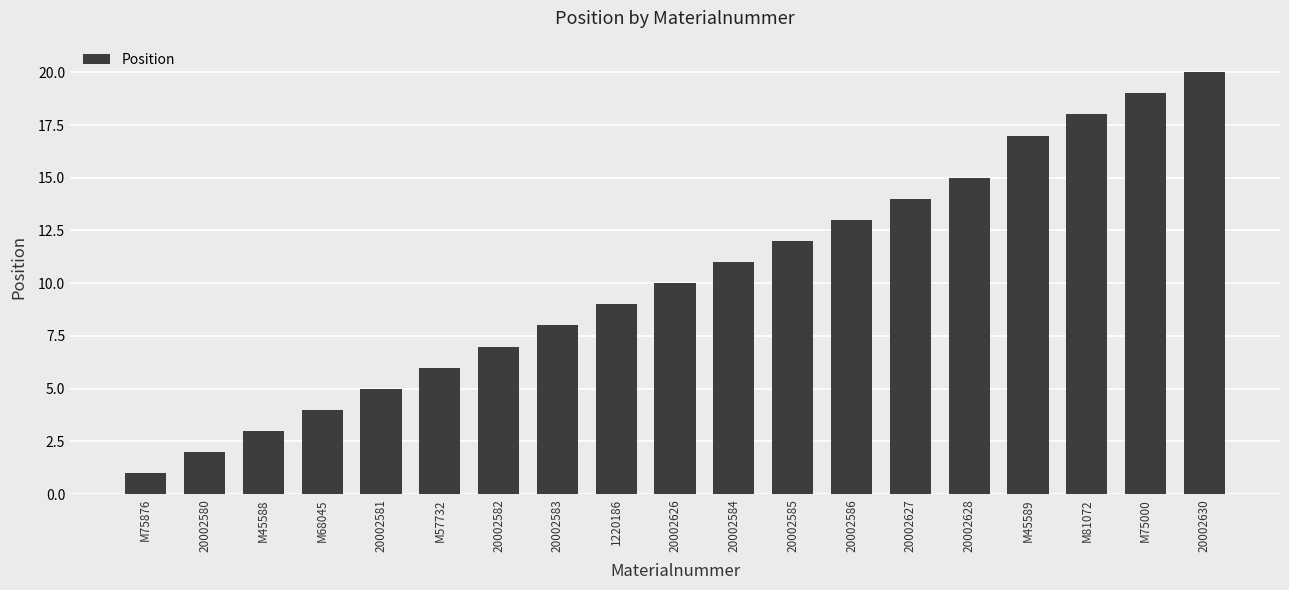

What is the approximate value at 1220186?

9